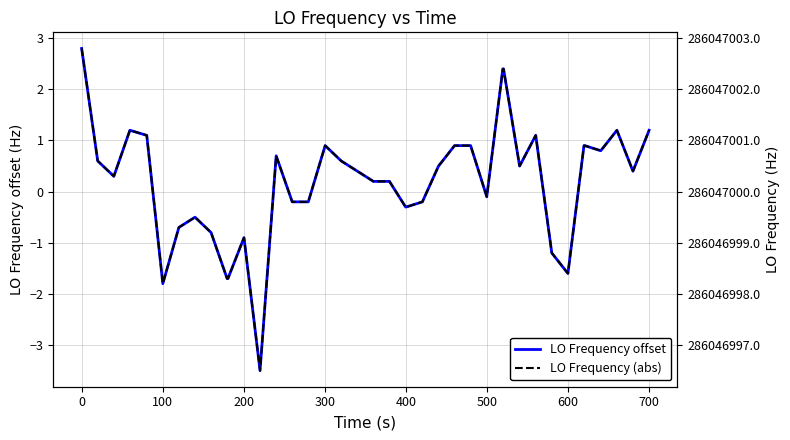

True or false: LO Frequency (abs) has a value of 501116319.1 at 17.

False